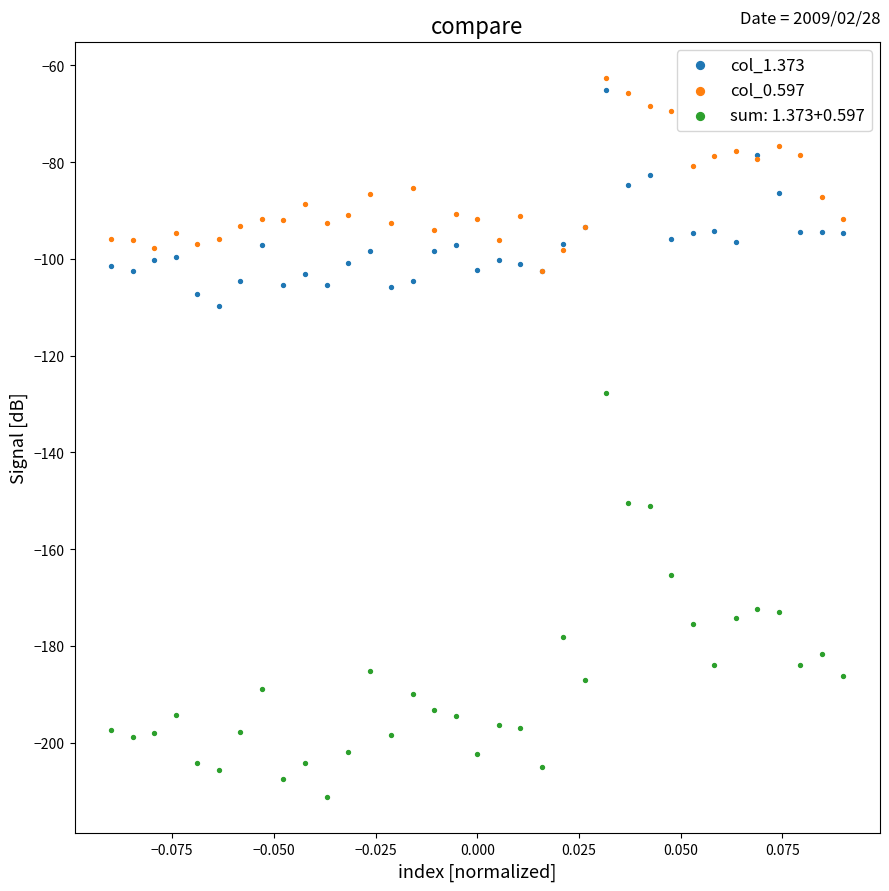

Which series contains the highest Y value?

col_0.597